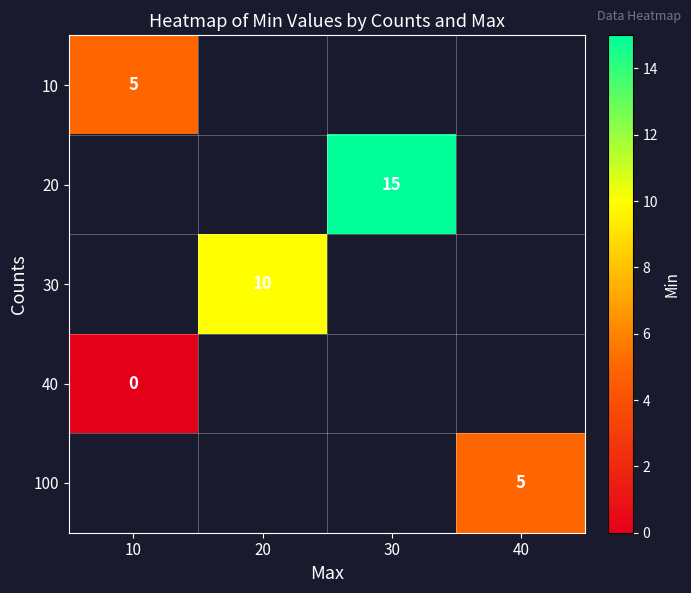

True or false: 100 has a value of 5 at 40.

True